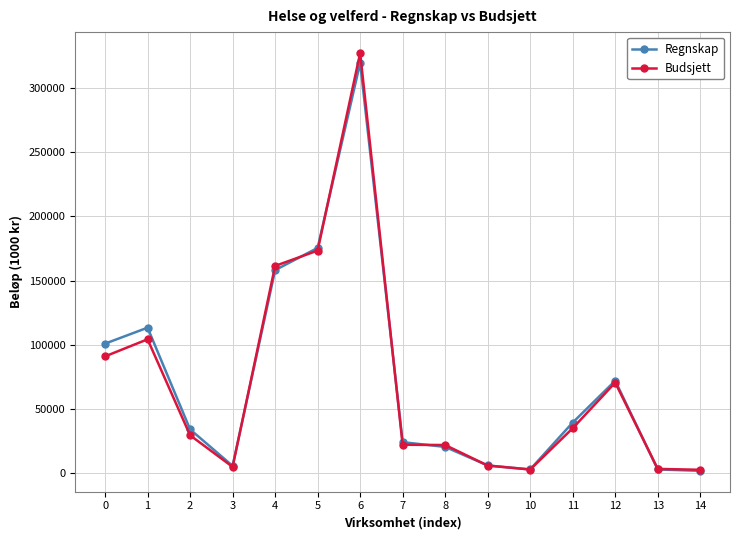

What is the sum of all Regnskap values?

1078099